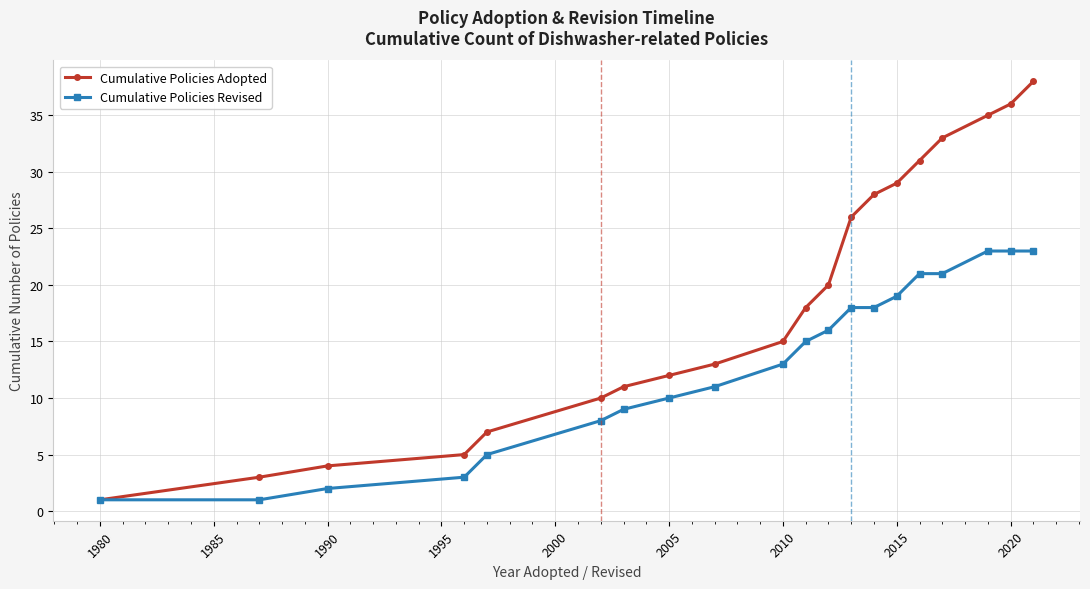

What is the highest value of the Cumulative Policies Revised series?

23